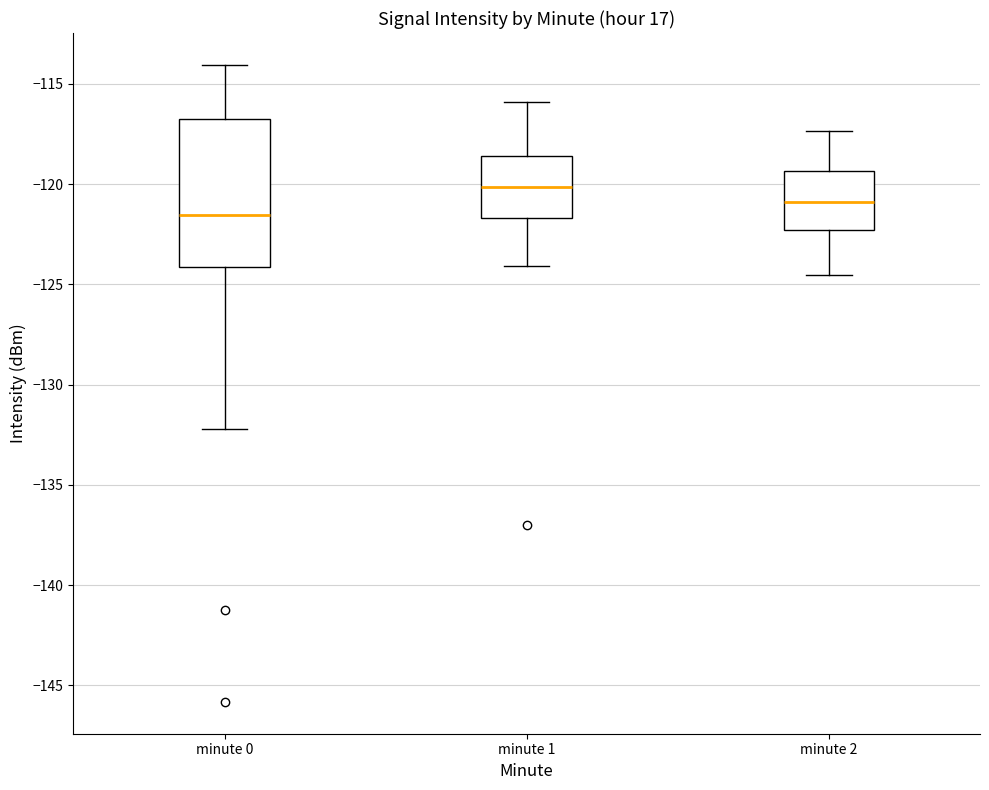

Reading left to right, transcribe this box plot: for each box, give where its median line is, the range the box spans, and where its two whiskers end, as read against the y-axis. The values are not printed on the chart, so give them approximately, as read against the axis.

minute 0: median -121.5, box -124.0 to -116.5, whiskers -132.0 to -114.0
minute 1: median -120.0, box -121.5 to -118.5, whiskers -124.0 to -116.0
minute 2: median -121.0, box -122.5 to -119.5, whiskers -124.5 to -117.5